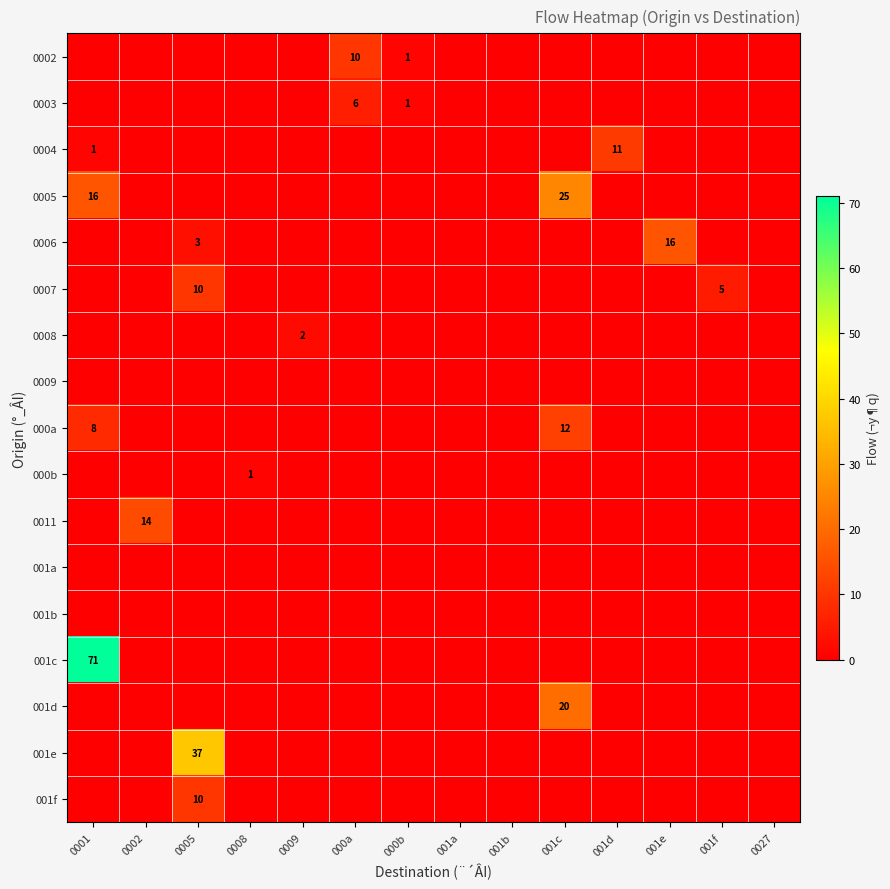

What is the highest value of the 001f series?

10